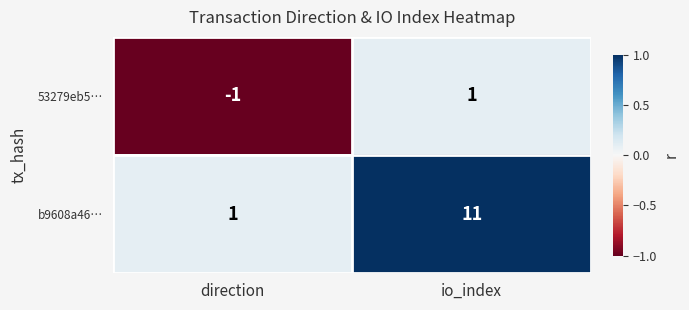

Which category has the lowest value across all series?

direction